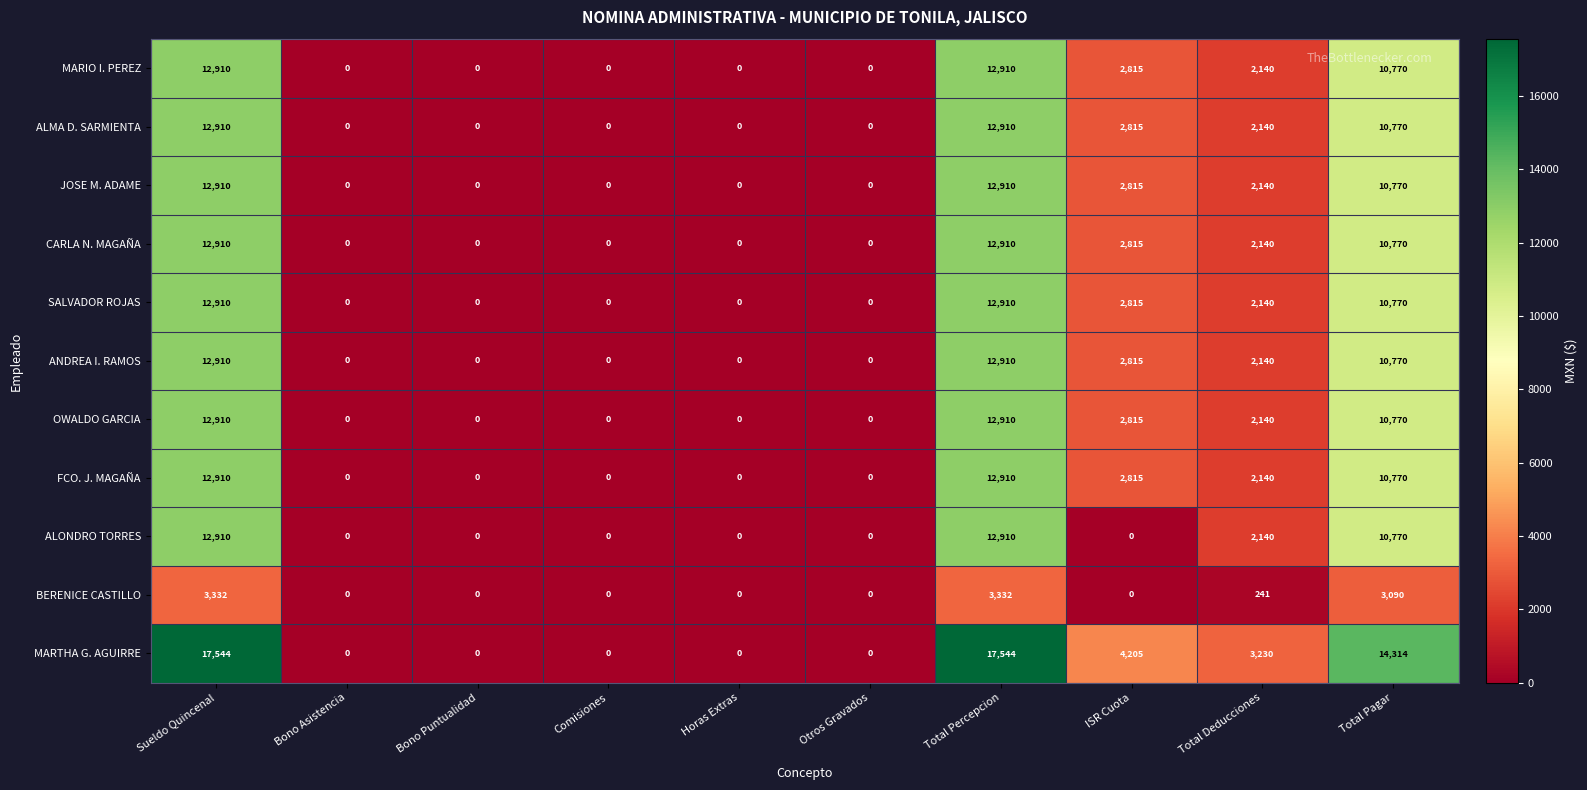

What is the total value across all series at Total Percepcion?

137066